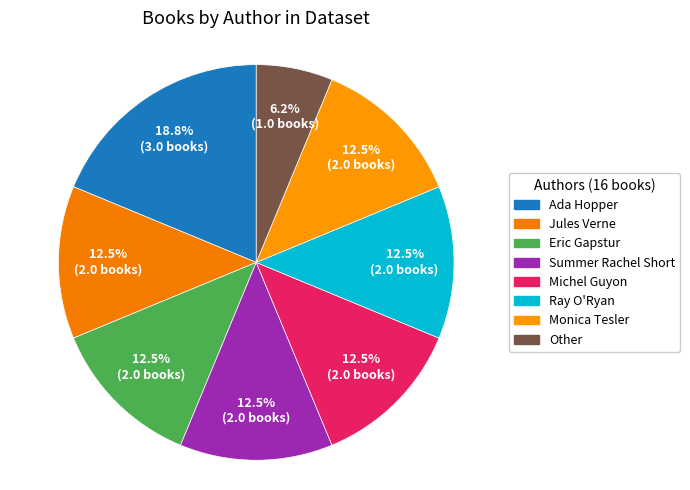

What is the smallest slice in the pie chart?

Other